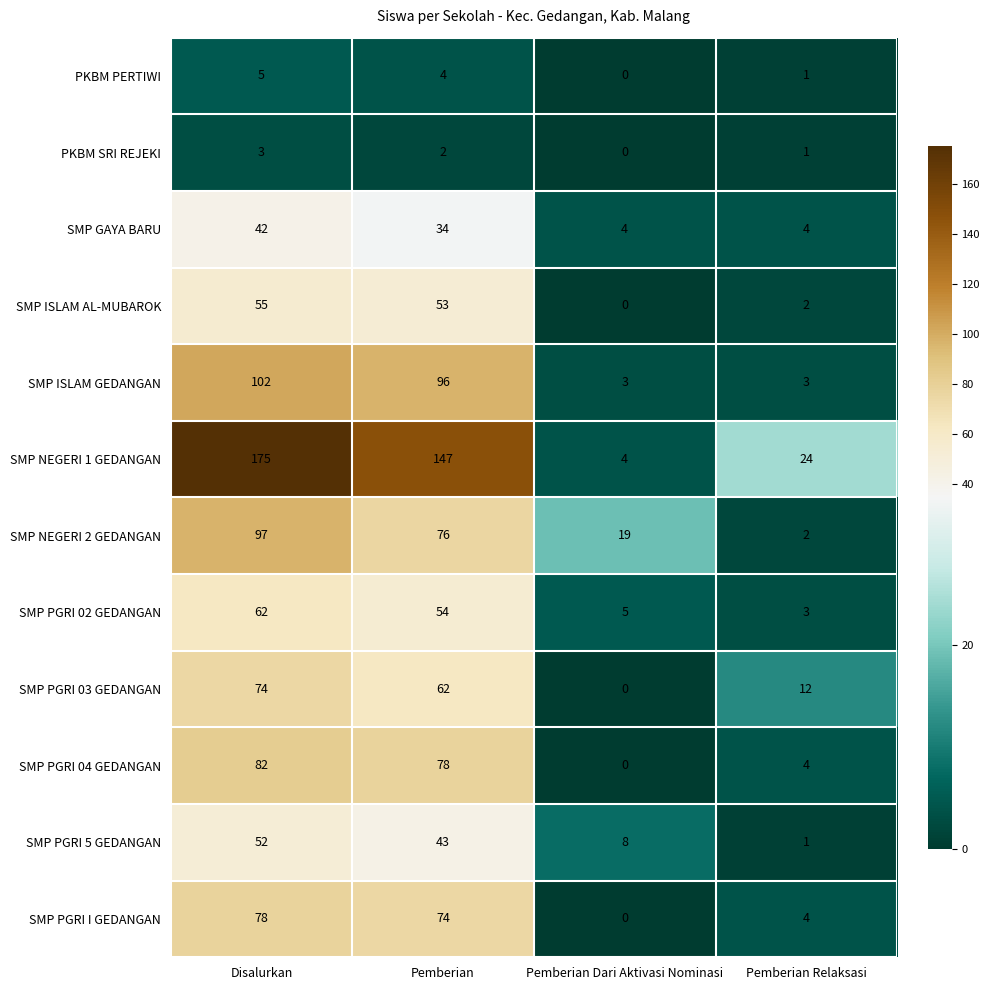

What is the highest value of the SMP PGRI 04 GEDANGAN series?

82